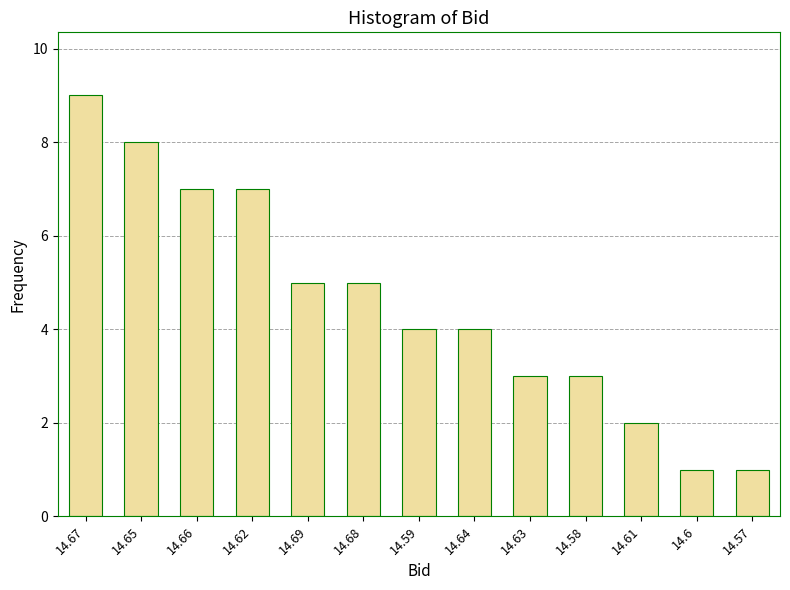

Reading left to right, extract all data points from this chart.

9	8	7	7	5	5	4	4	3	3	2	1	1